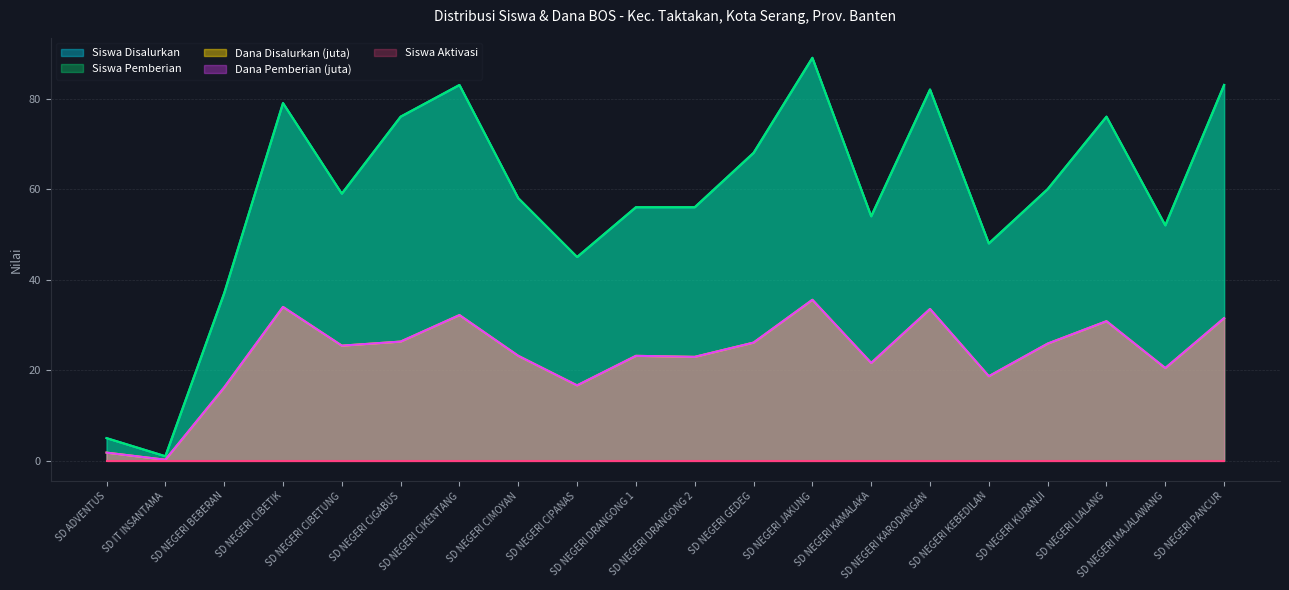

What is the minimum value for Dana Pemberian (juta)?

0.2